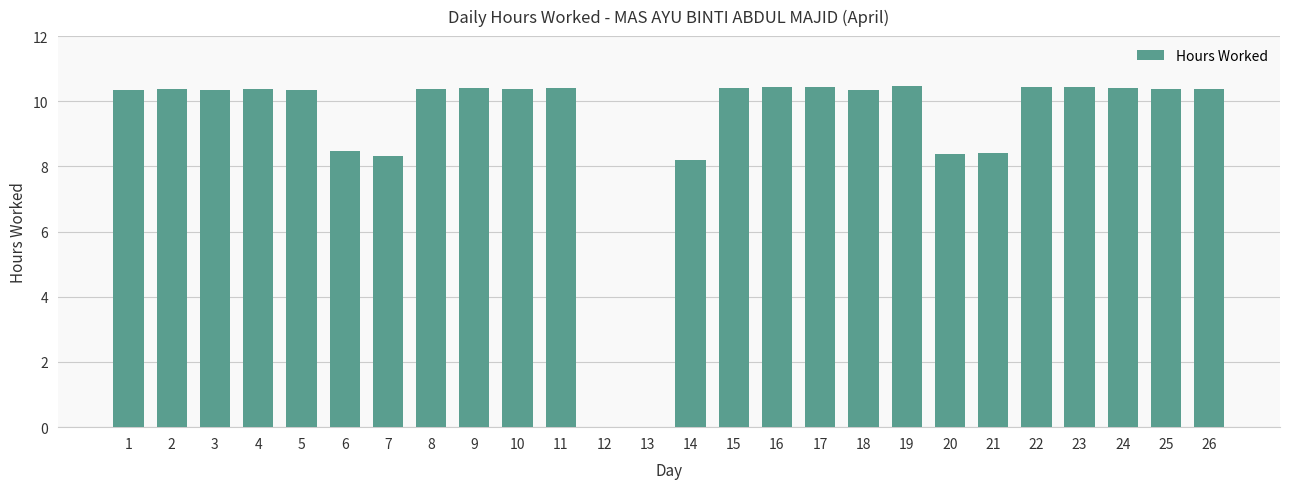

What is the sum of all values?

239.3